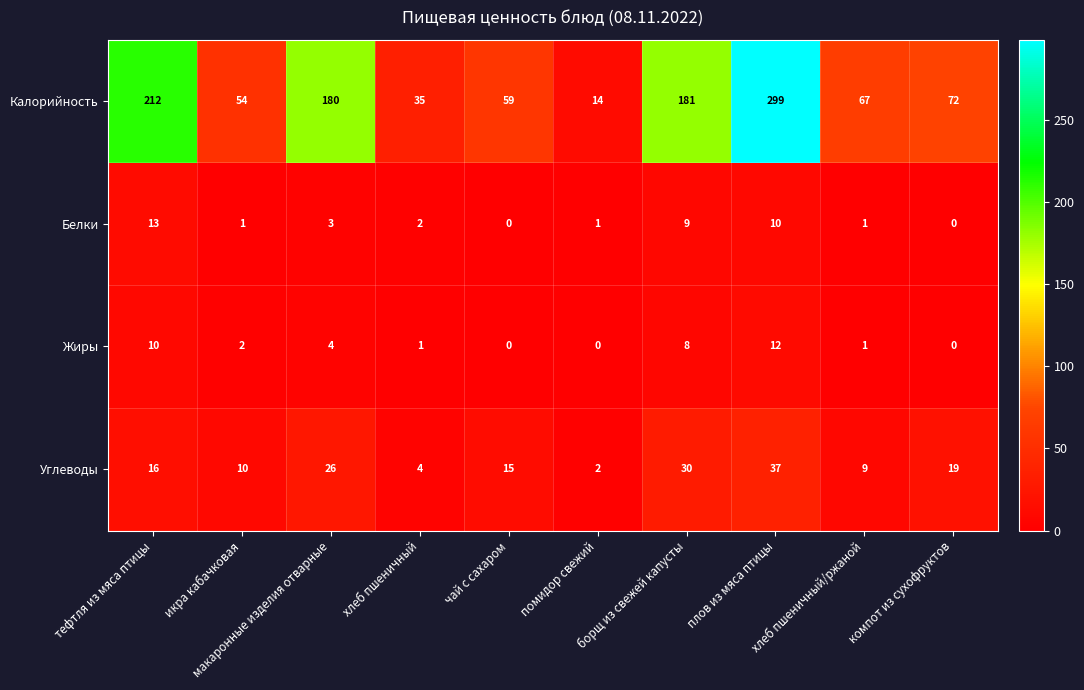

Which series has the largest range (max minus min)?

Калорийность